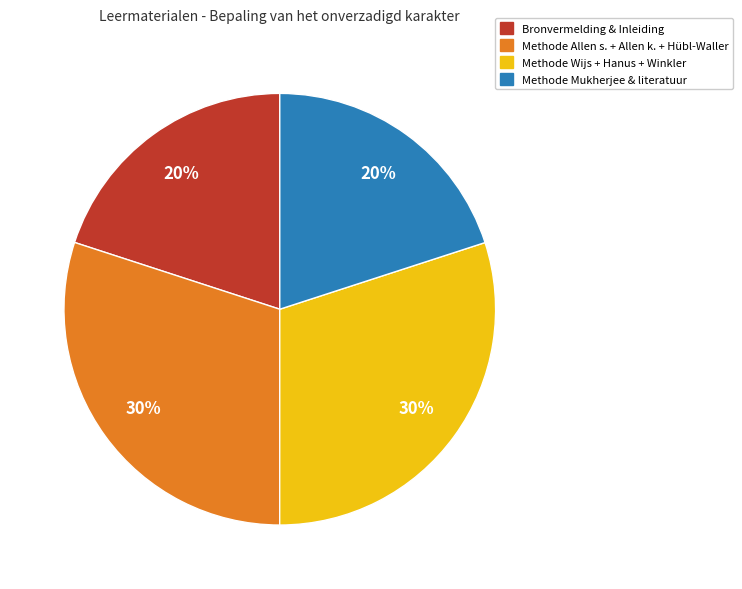

To the nearest percent, what is the average slice percentage?

25%